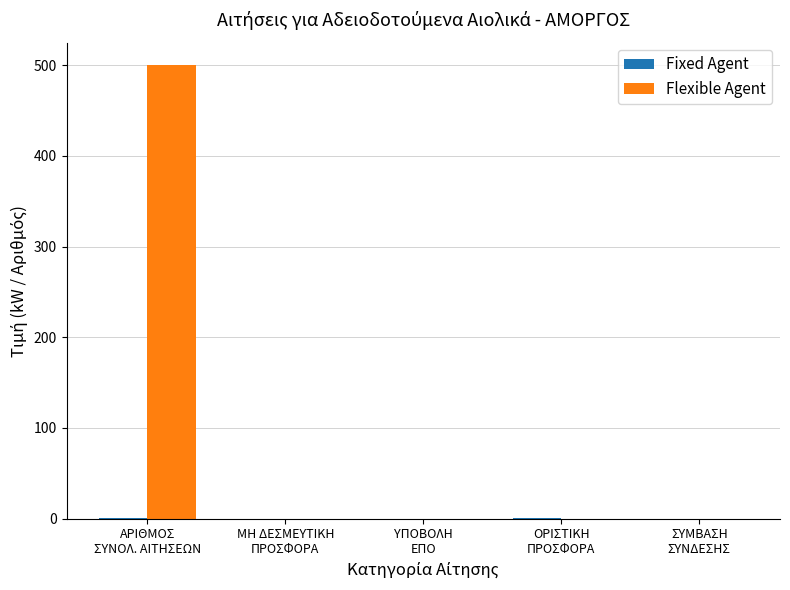

What is the greatest value displayed?

500